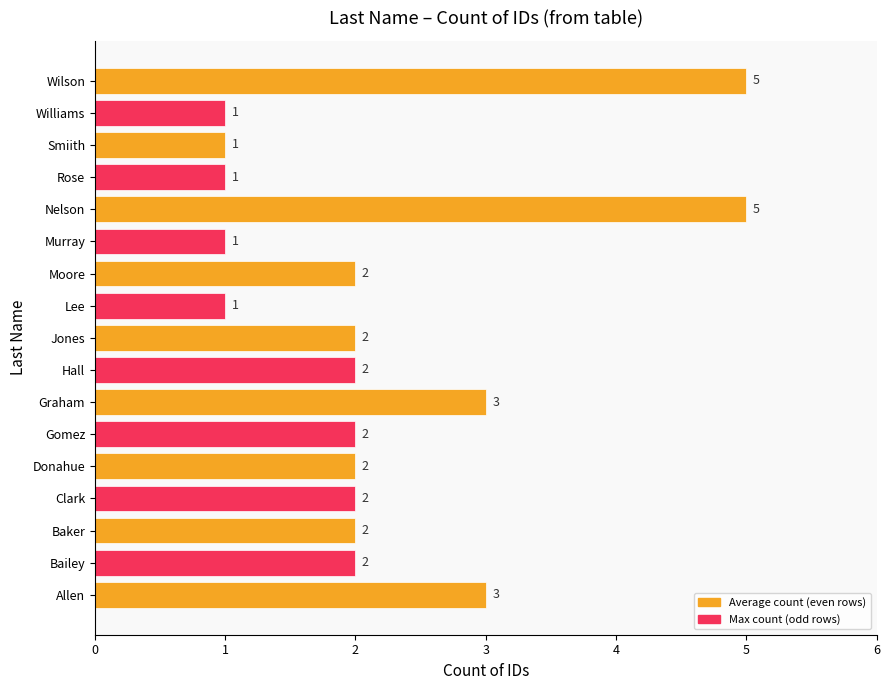

What is the greatest value displayed?

5